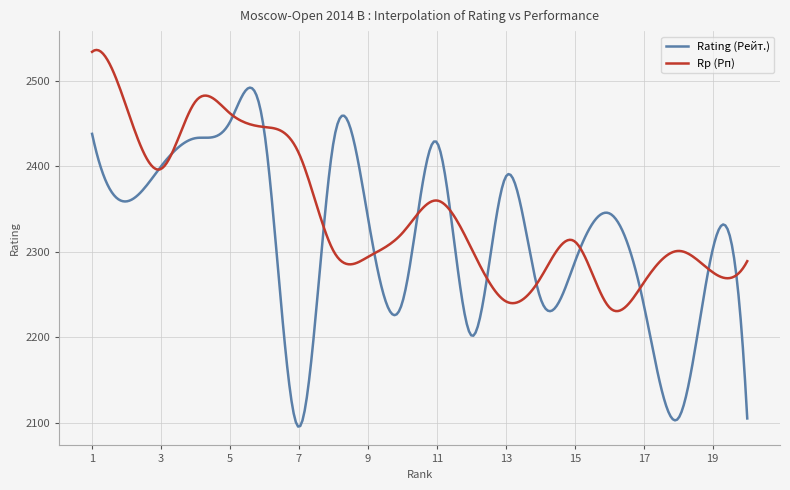

Which series has the largest total across all categories?

Rp (Рп)